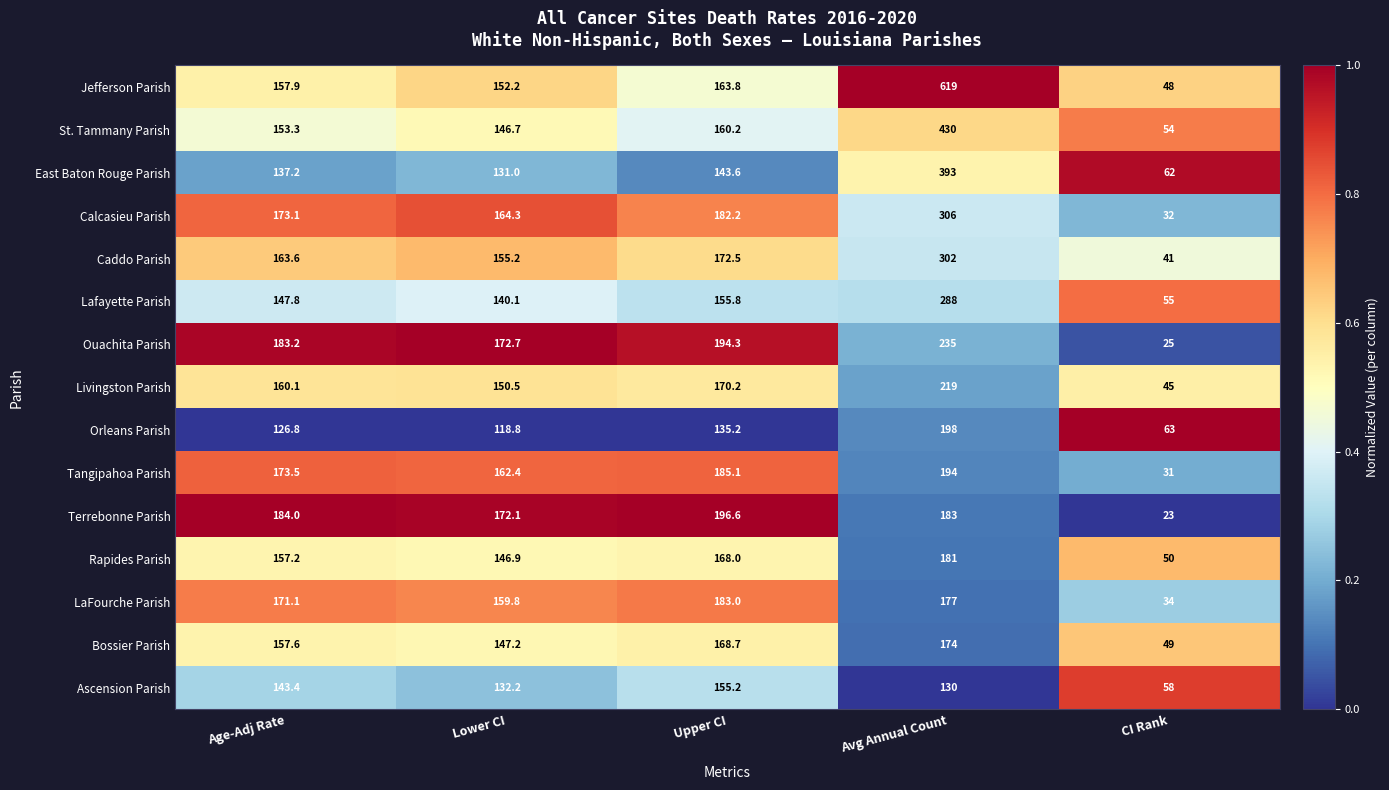

Rank the series at Age-Adj Rate from lowest to highest value.

Orleans Parish, East Baton Rouge Parish, Ascension Parish, Lafayette Parish, St. Tammany Parish, Rapides Parish, Bossier Parish, Jefferson Parish, Livingston Parish, Caddo Parish, LaFourche Parish, Calcasieu Parish, Tangipahoa Parish, Ouachita Parish, Terrebonne Parish